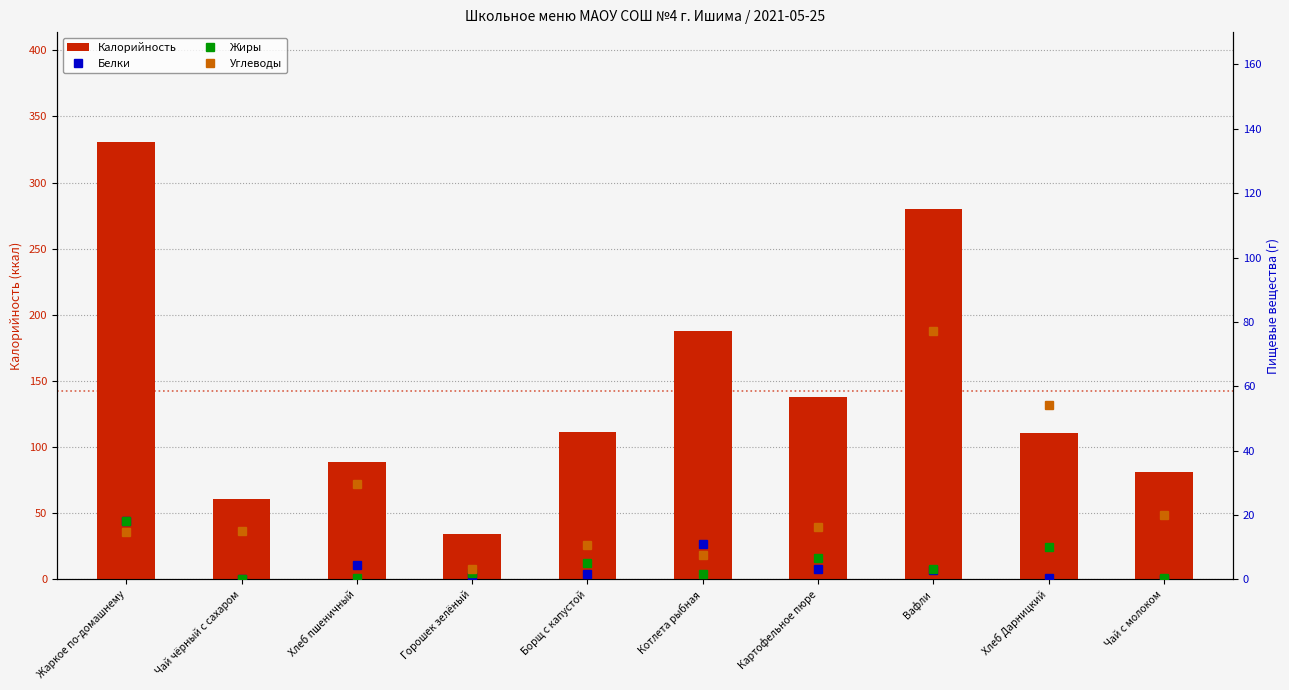

Is it true that Белки equals 2.9 at Хлеб пшеничный?

False